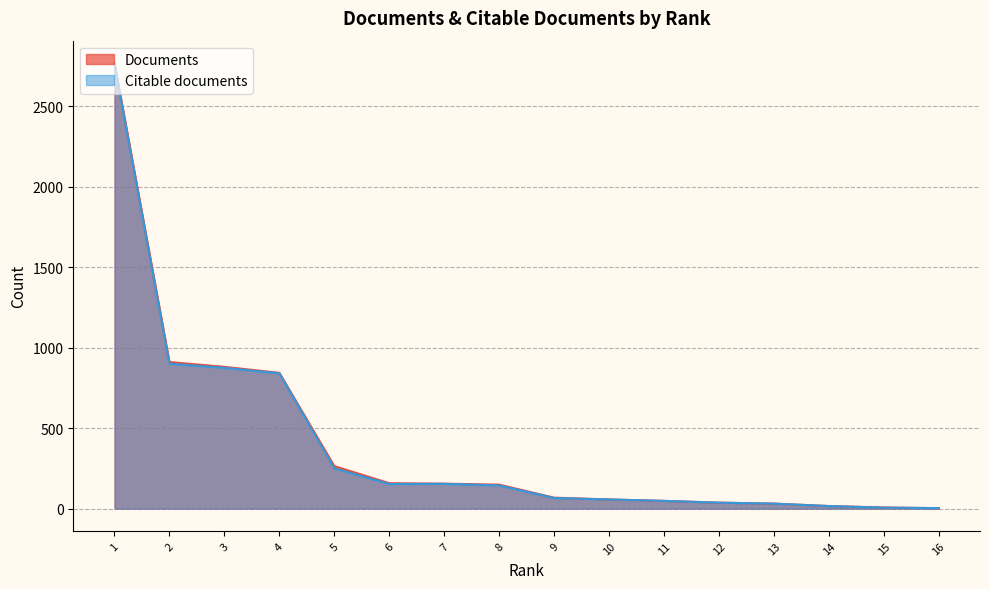

What are all the series names shown in the legend?

Documents, Citable documents